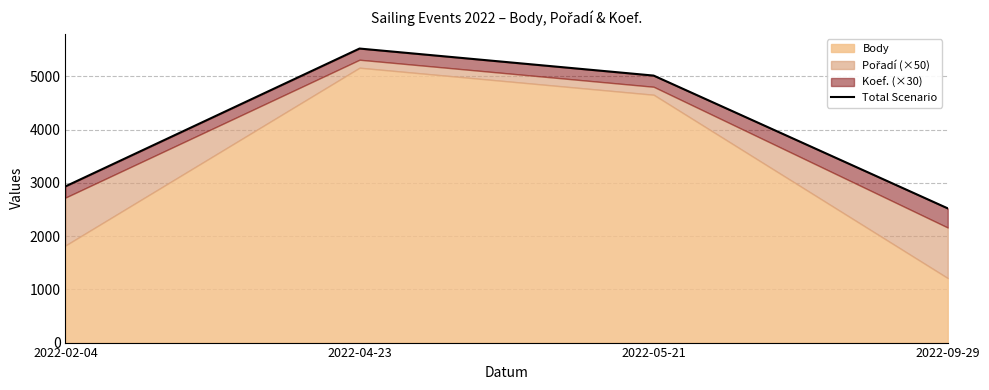

List the labels in order of value, smallest first.

2022-09-29, 2022-02-04, 2022-05-21, 2022-04-23